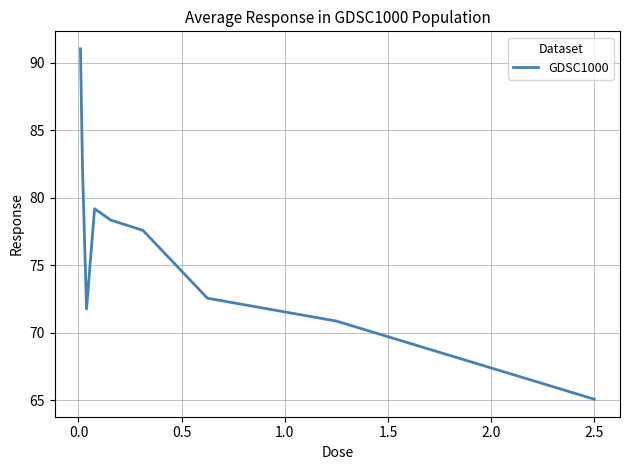

What is the greatest value displayed?

91.0